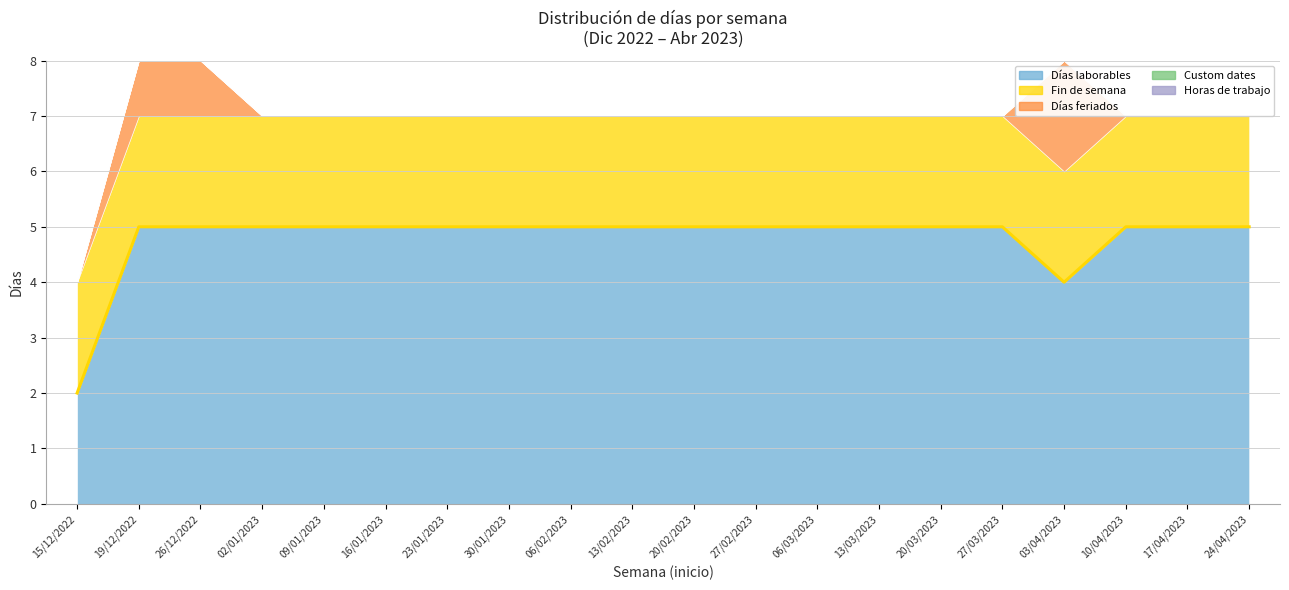

How many series are shown in this chart?

5